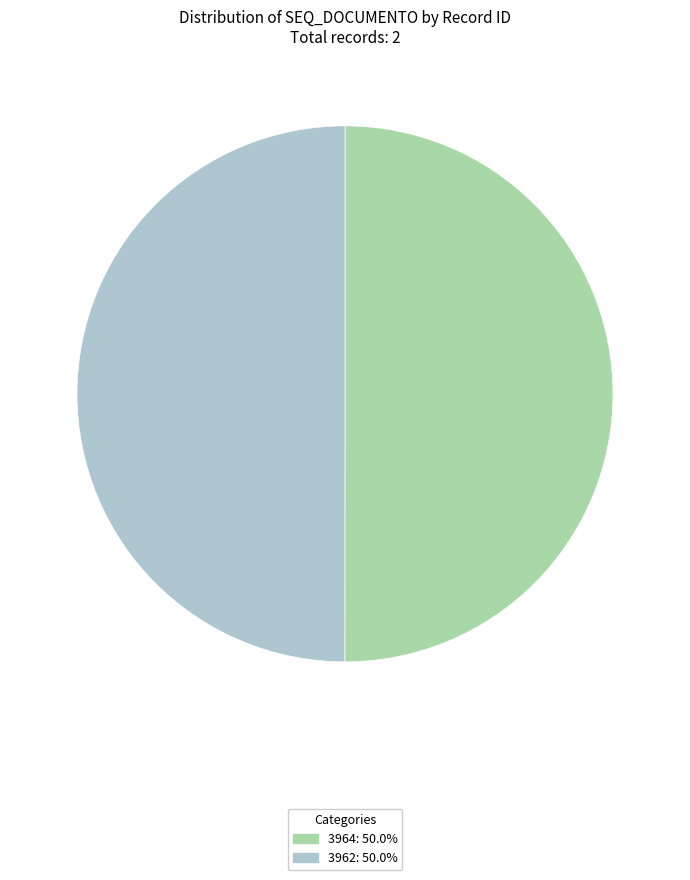

Do 3962 and 3964 together represent more than half of the pie?

Yes